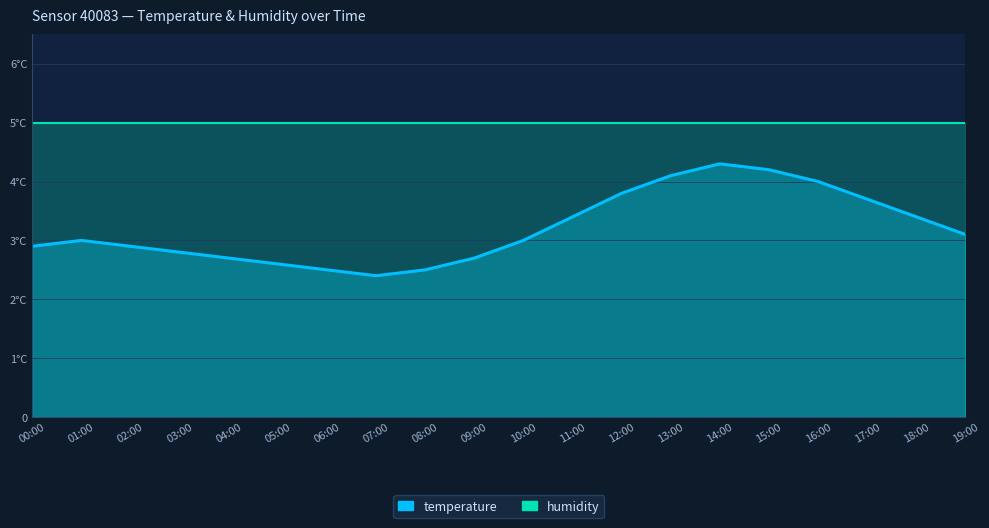

Which label corresponds to the largest value in the chart?

14:00